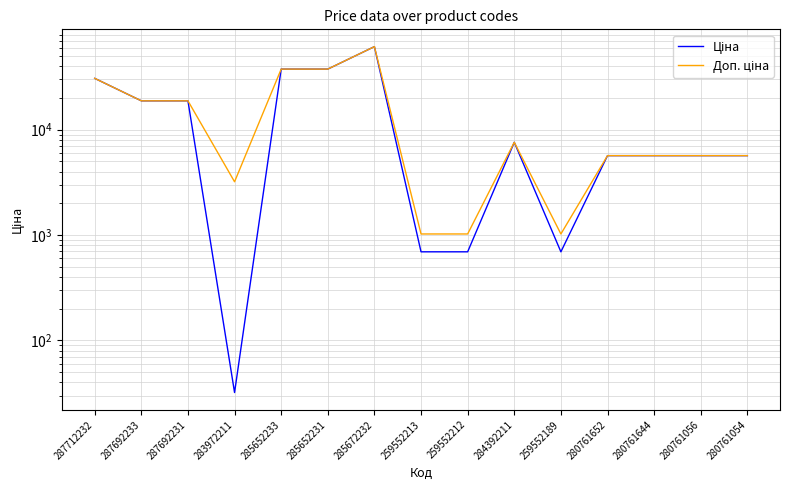

What is the value of the Ціна point at the 8th from the left?

693.7